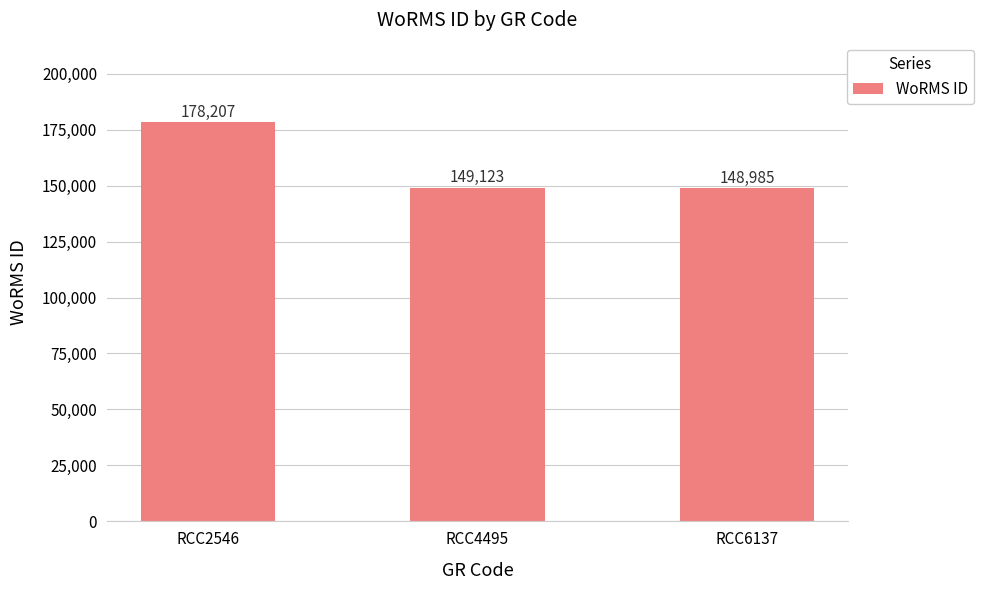

What is the value of the 2nd bar from the left?

149123